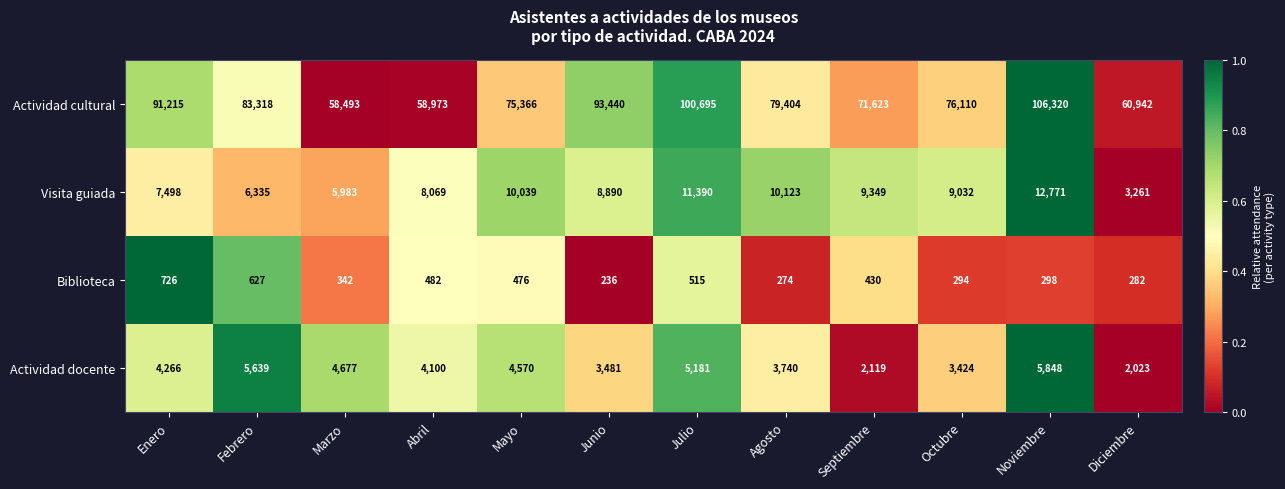

What value does the Visita guiada series have at Noviembre, to the nearest 50?

12750